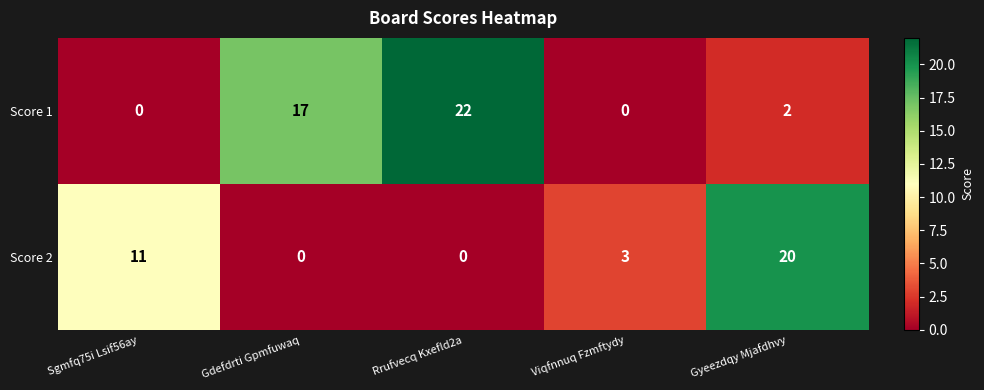

What is the approximate value of Score 2 at Gyeezdqy Mjafdhvy, to the nearest 10?

20